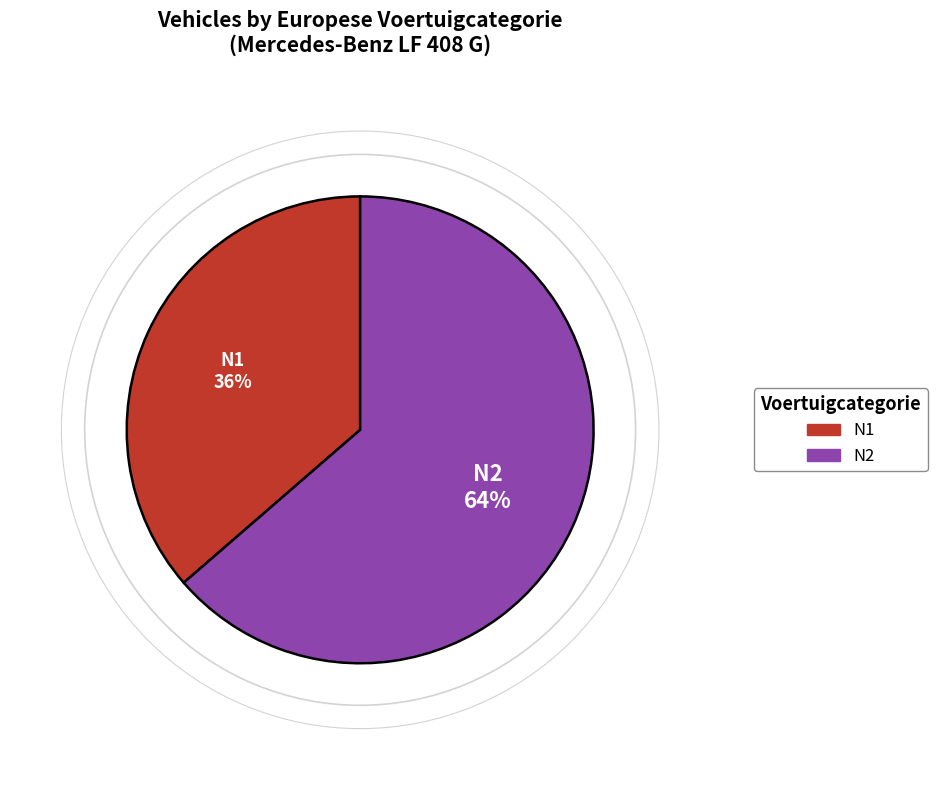

Which has a higher value, N2 or N1?

N2